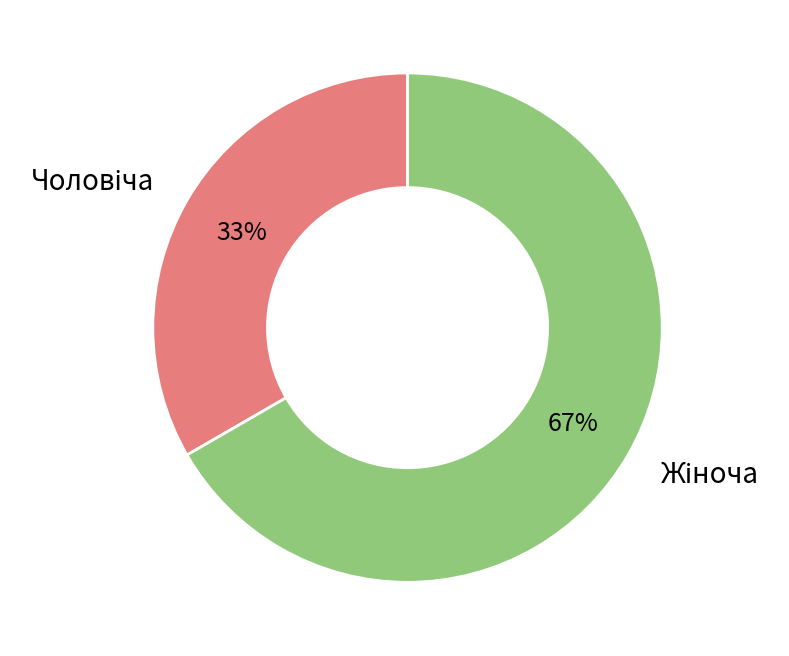

Does any single category account for the majority?

Yes